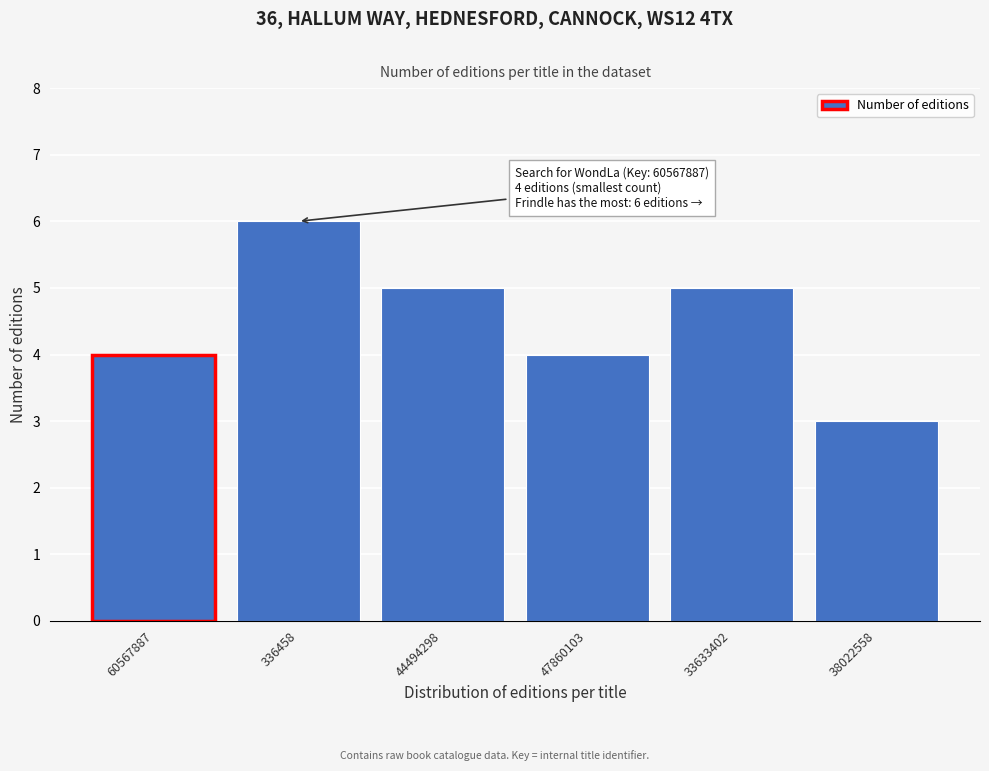

Reading left to right, extract all data points from this chart.

60567887=4	336458=6	44494298=5	47860103=4	33633402=5	38022558=3